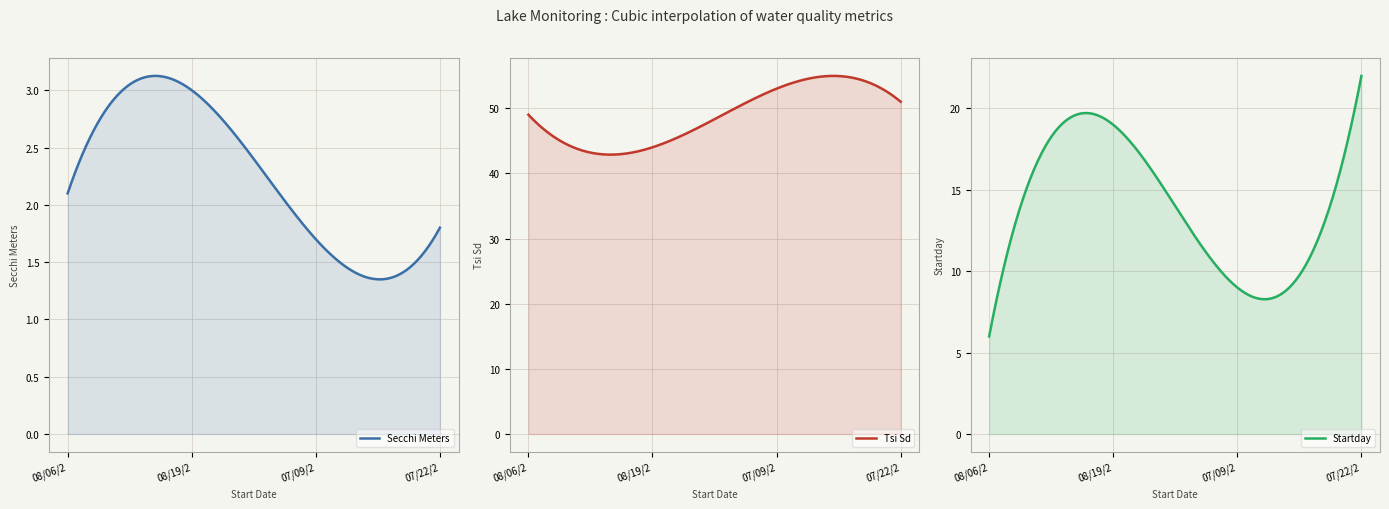

True or false: Startday has more than 1 interior local peaks.

False